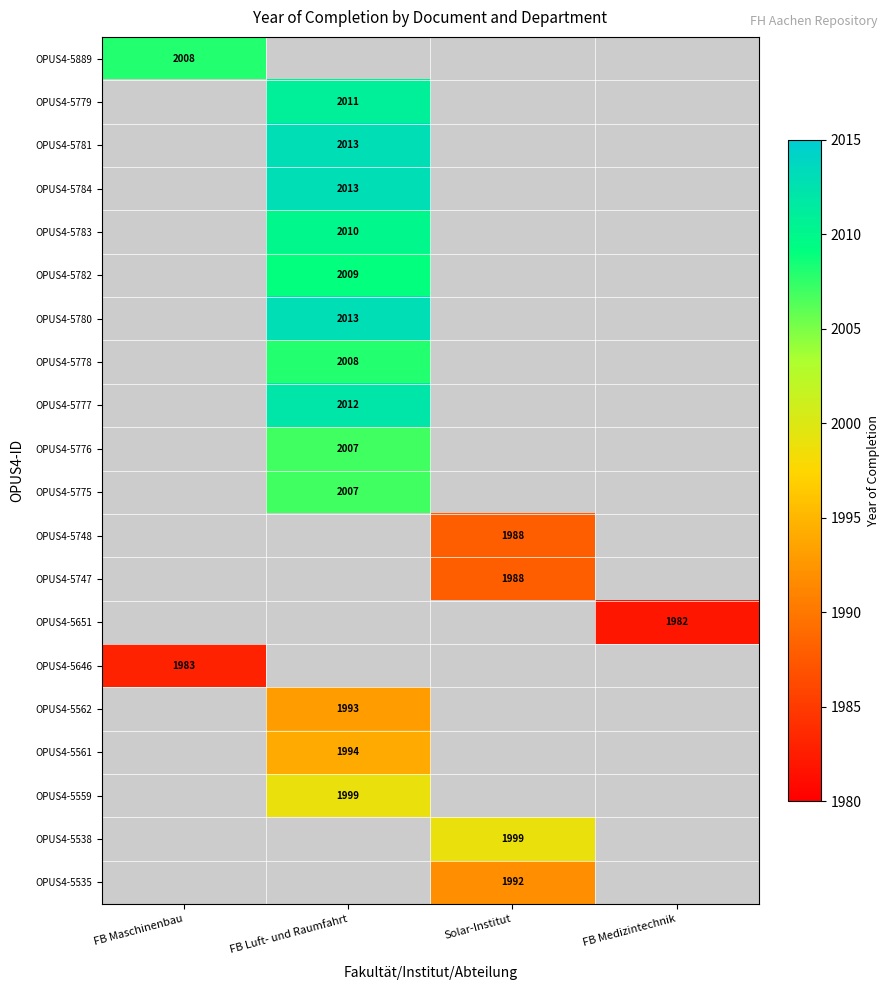

What is the smallest value displayed?

1982.0